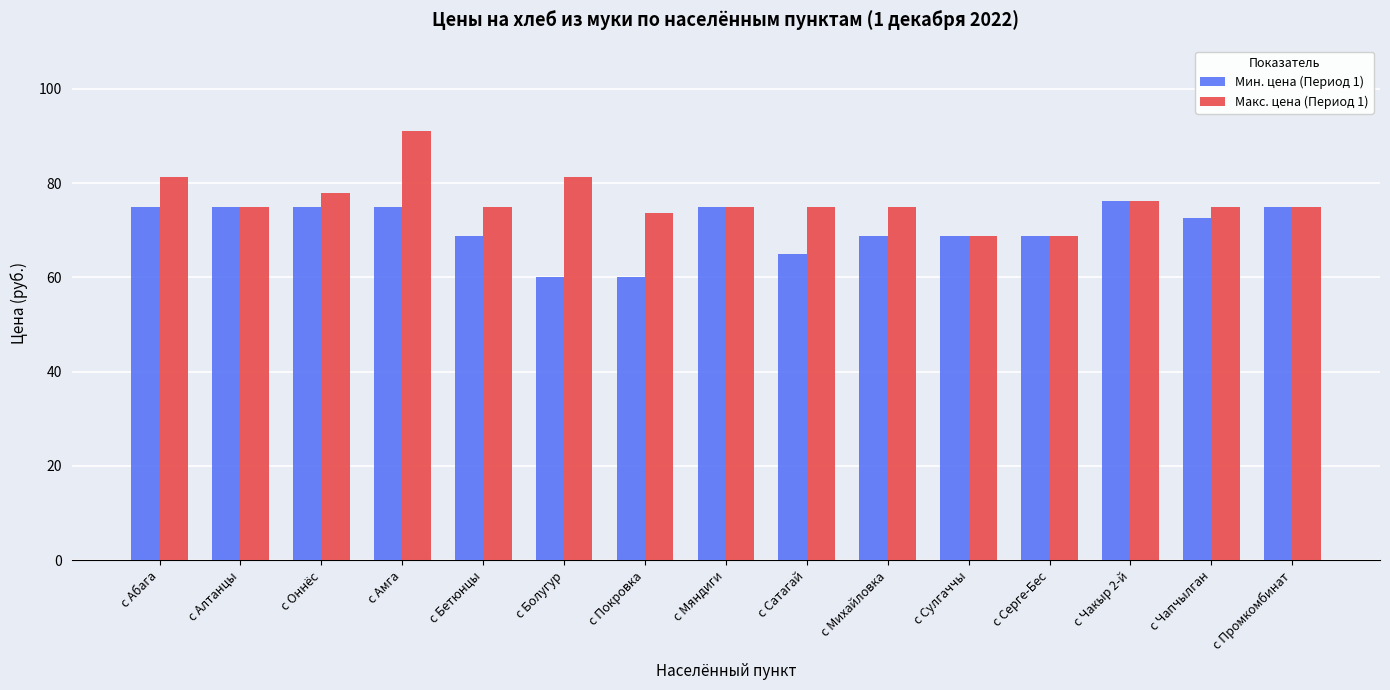

What is the average value of the Макс. цена (Период 1) series?

76.3